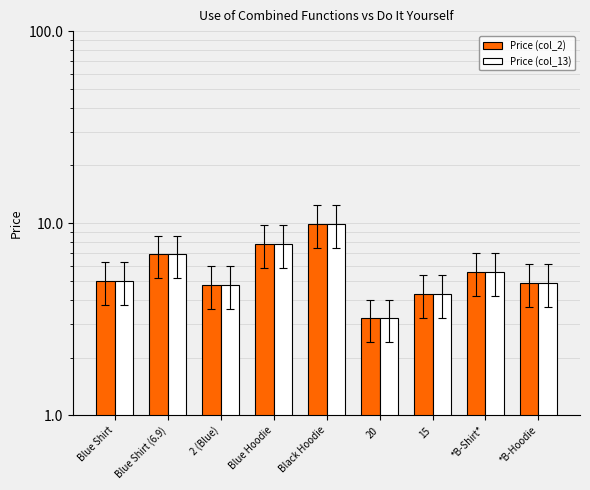

True or false: Price (col_2) has a value of 4.8 at 2 (Blue).

True